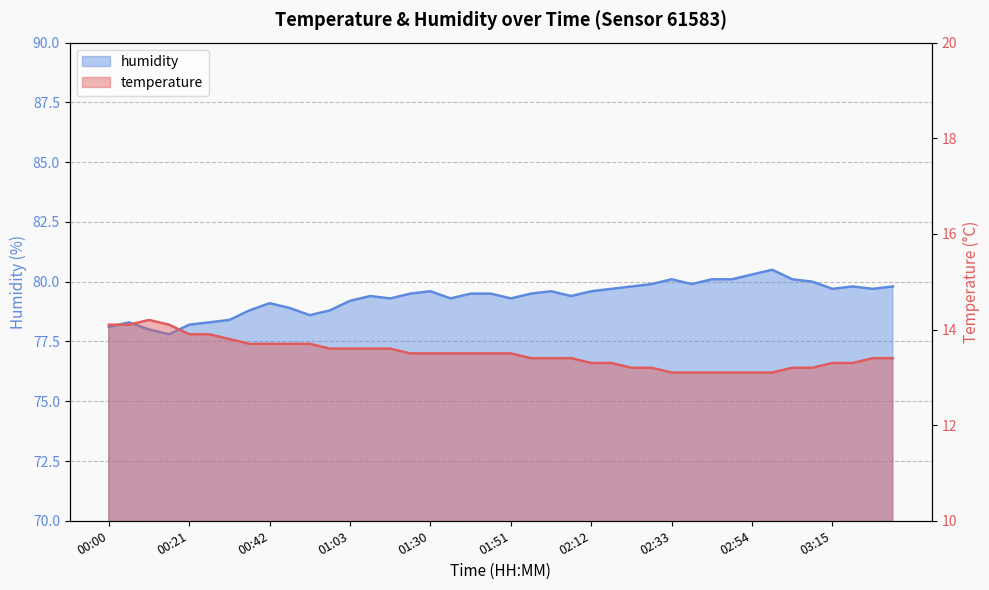

Count the number of categories in the chart.

40